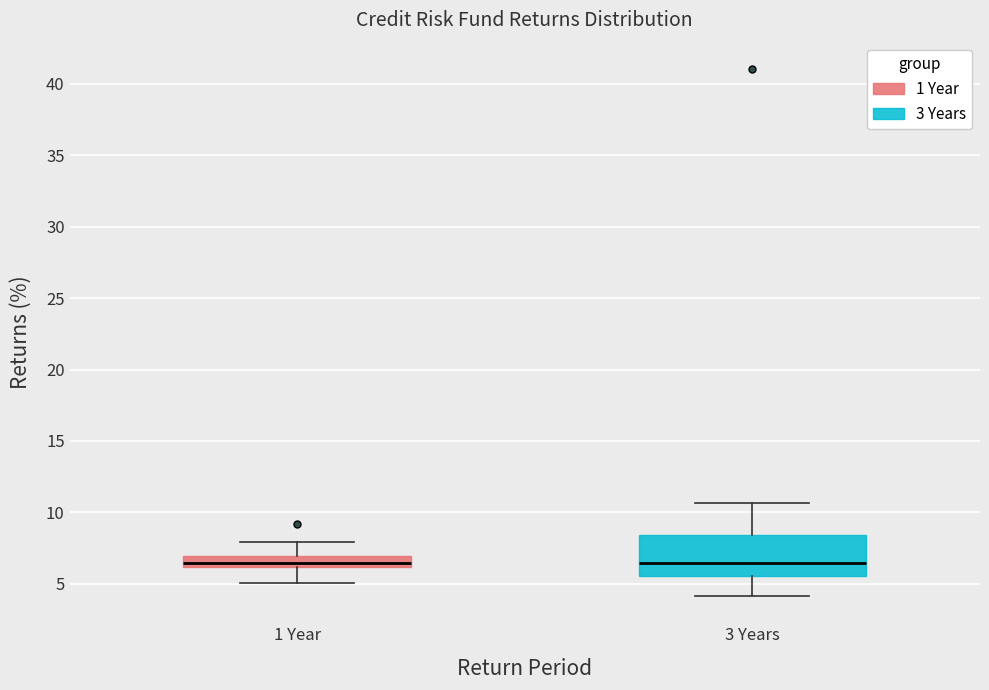

Reading left to right, read every box against the y-axis: the position of its median line, the range the box covers, and the ends of its whiskers. The values are not printed on the chart, so give them approximately, as read against the axis.

1 Year: median 6.5, box 6.0 to 7.0, whiskers 5.0 to 8.0
3 Years: median 6.5, box 5.5 to 8.5, whiskers 4.0 to 10.5